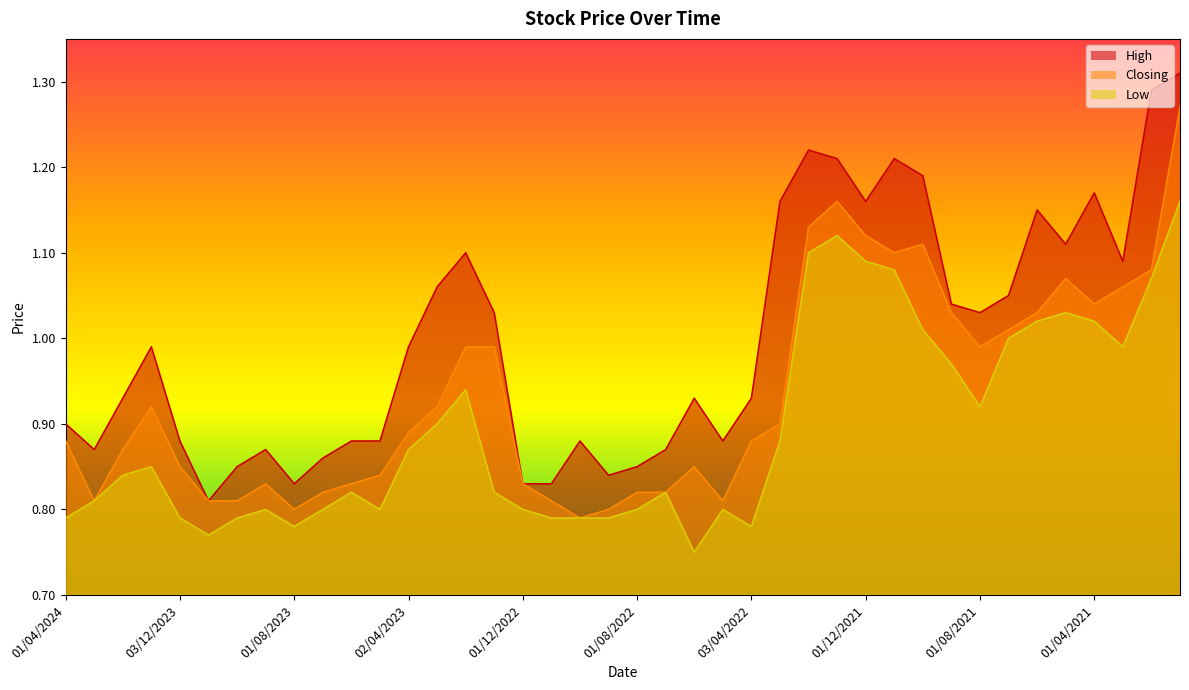

Rank the series by their maximum value, from lowest to highest.

Low, Closing, High